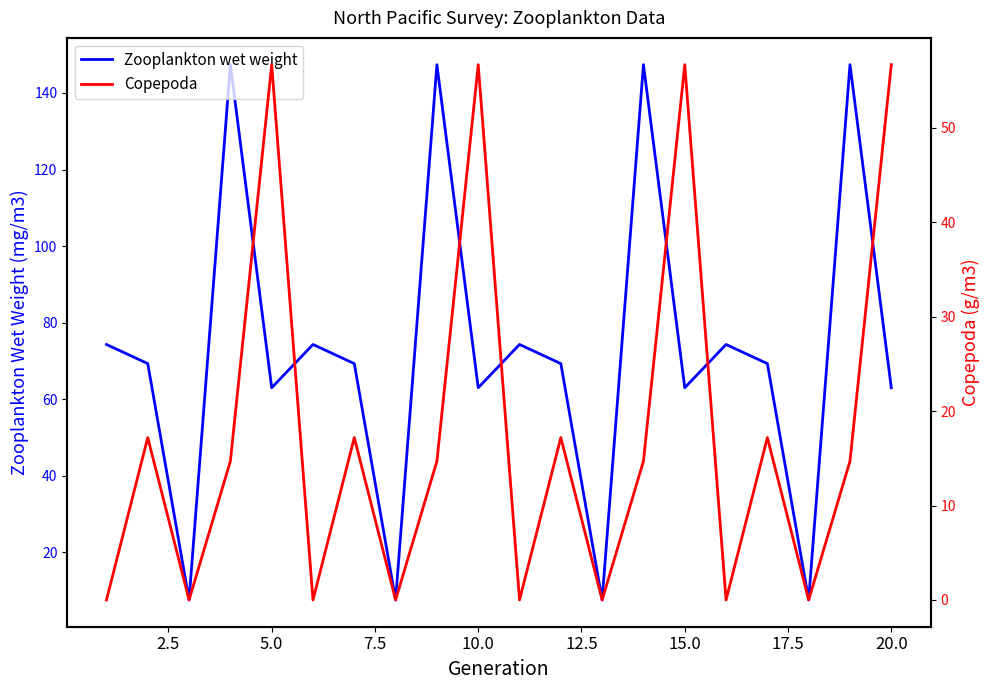

True or false: Zooplankton wet weight and Copepoda cross at least once.

False